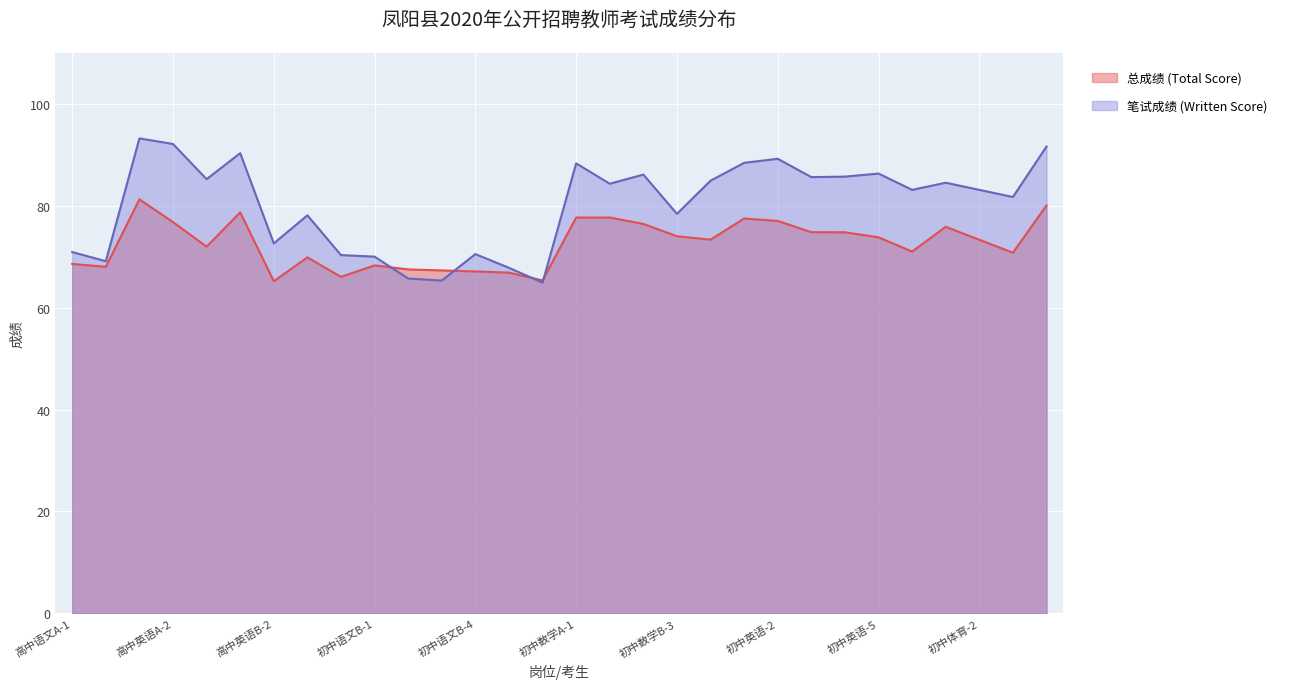

What position from the left is 初中英语-4?

24